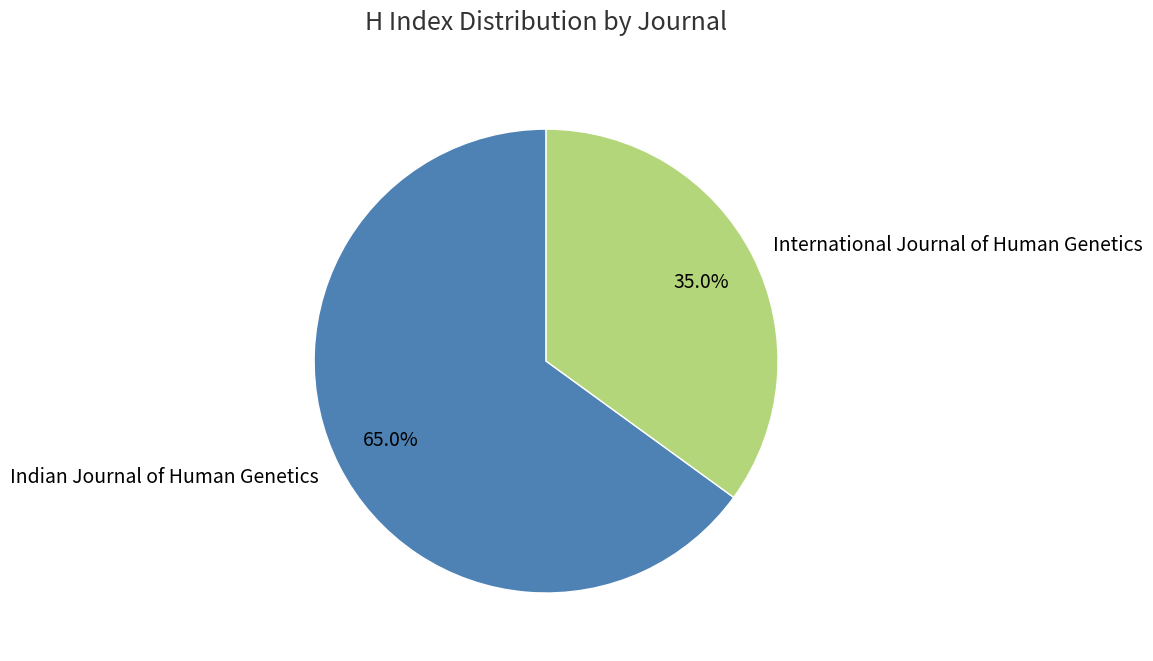

To the nearest percent, what is the difference between the largest and smallest slice percentages?

30%